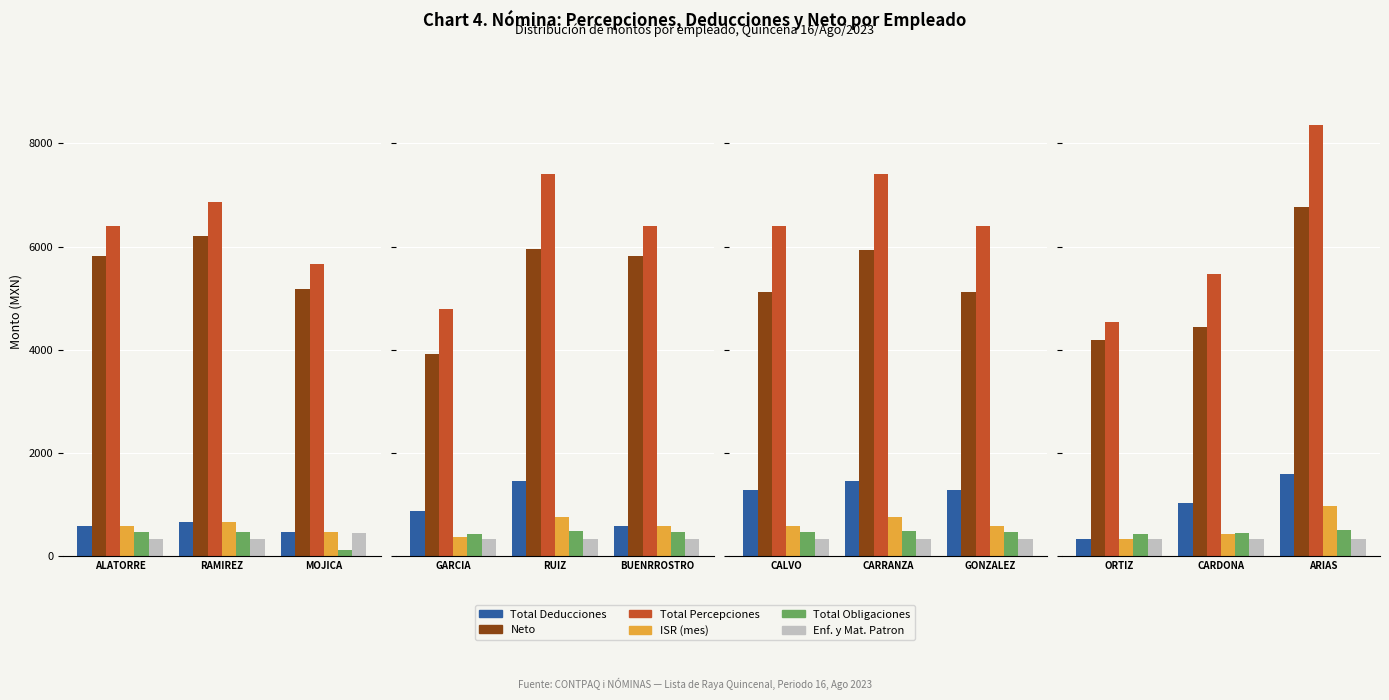

Which series has the largest range (max minus min)?

Total Percepciones